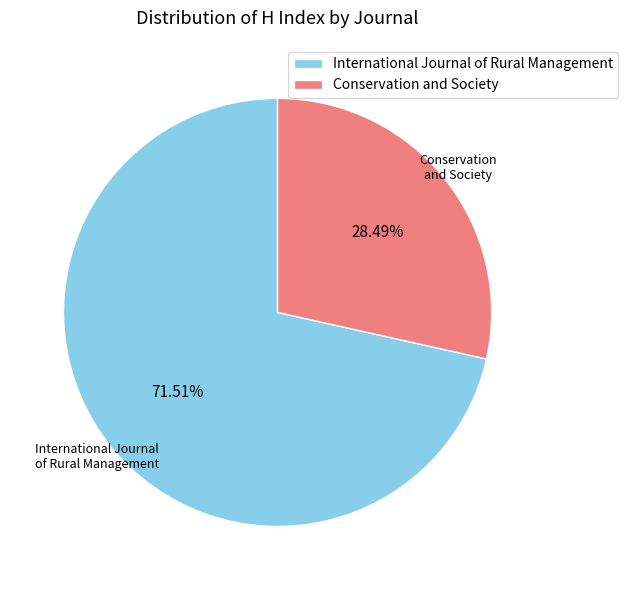

To the nearest percent, what is the difference between the largest and smallest slice percentages?

43%